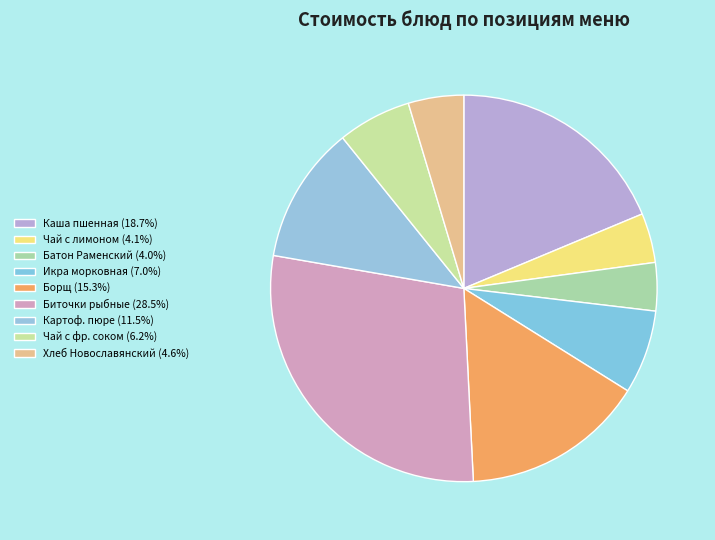

Count the number of slices in the pie.

9